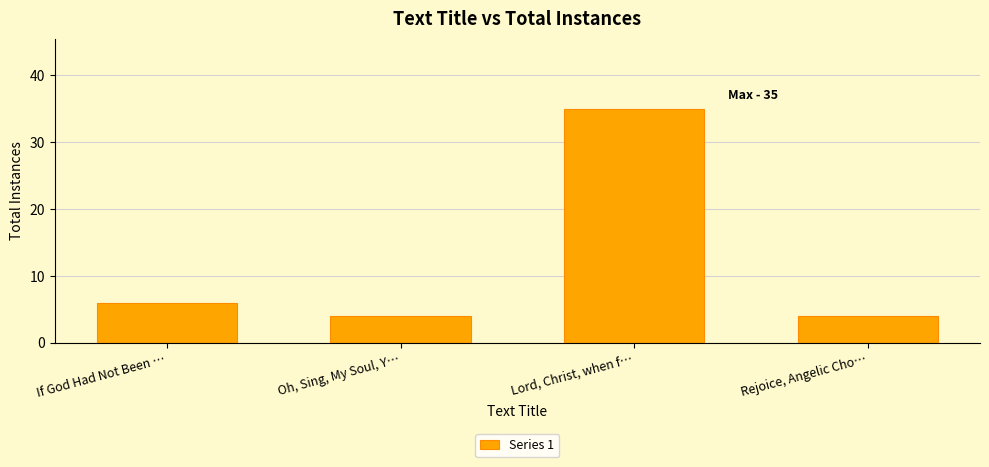

How many categories are shown in the chart?

4